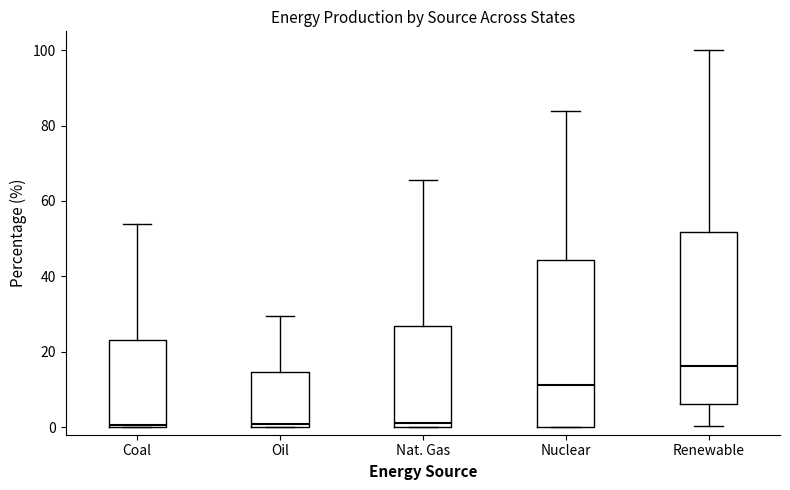

Reading left to right, read every box against the y-axis: the position of its median line, the range the box covers, and the ends of its whiskers. The values are not printed on the chart, so give them approximately, as read against the axis.

Coal: median 0, box 0 to 24, whiskers 0 to 54
Oil: median 0 (just above the box's lower edge), box 0 to 14, whiskers 0 to 30
Nat. Gas: median 0 (just above the box's lower edge), box 0 to 26, whiskers 0 to 66
Nuclear: median 12, box 0 to 44, whiskers 0 to 84
Renewable: median 16, box 6 to 52, whiskers 0 to 100